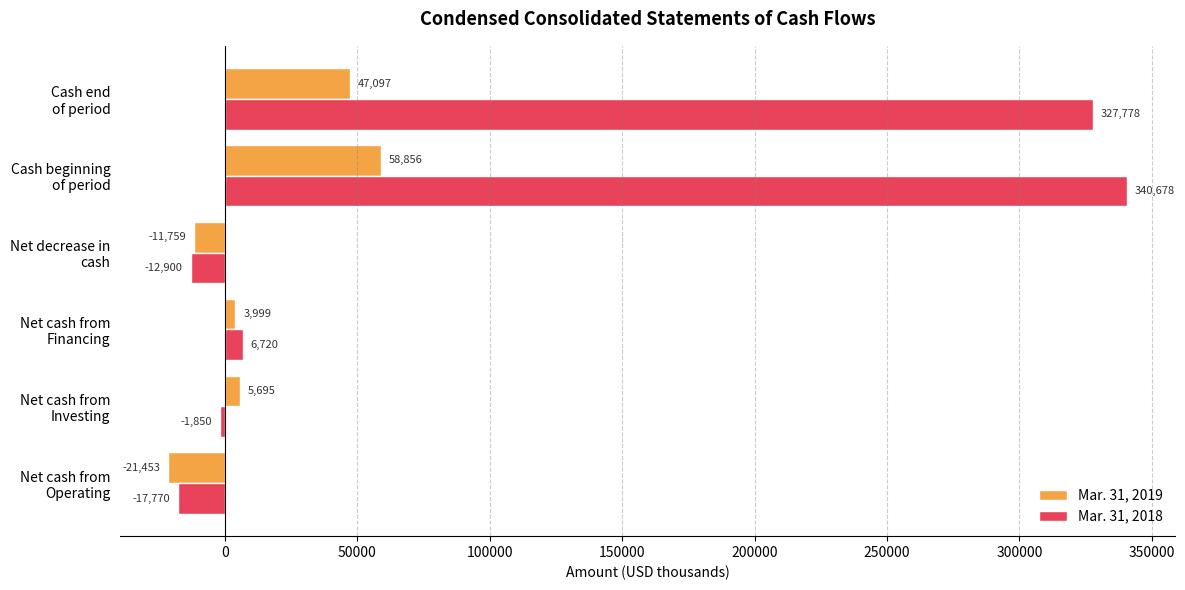

At which category does the chart reach its minimum across all series?

Net cash from
Operating